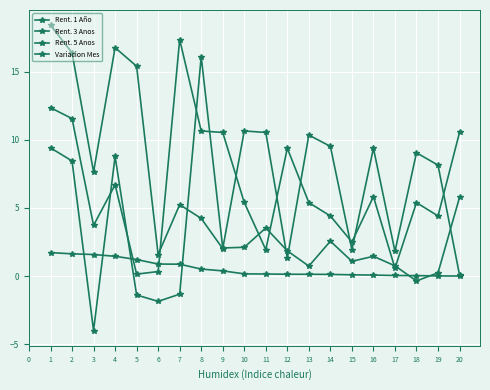

The Rent. 5 Anos series shows 1.7 at 2. True or false?

False